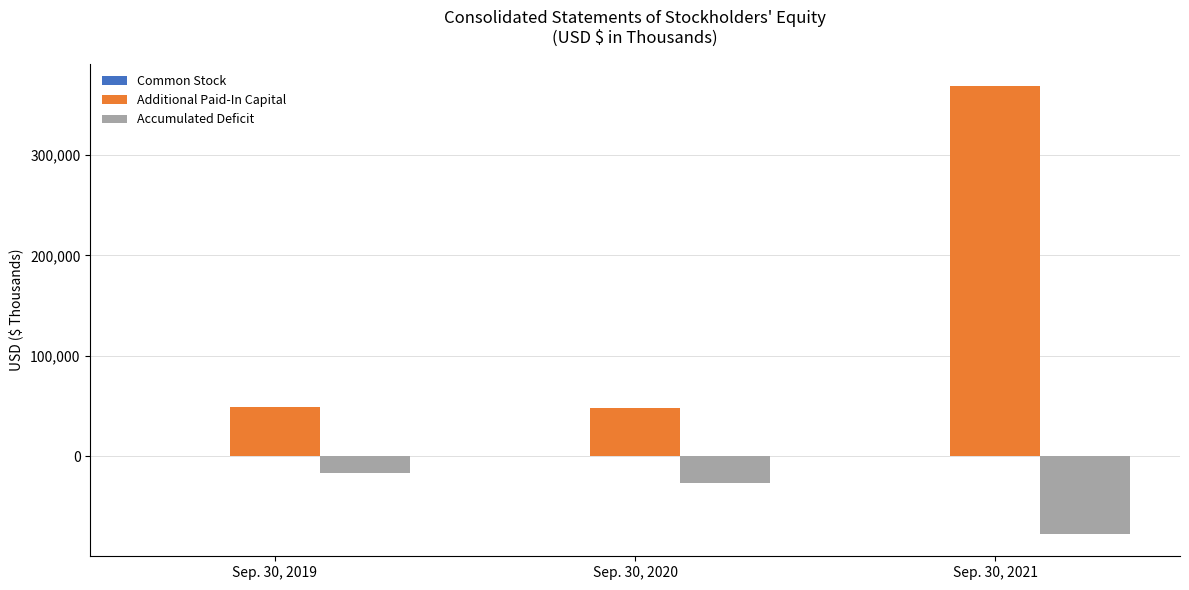

What is the spread (max minus min) of values at Sep. 30, 2021?

445899